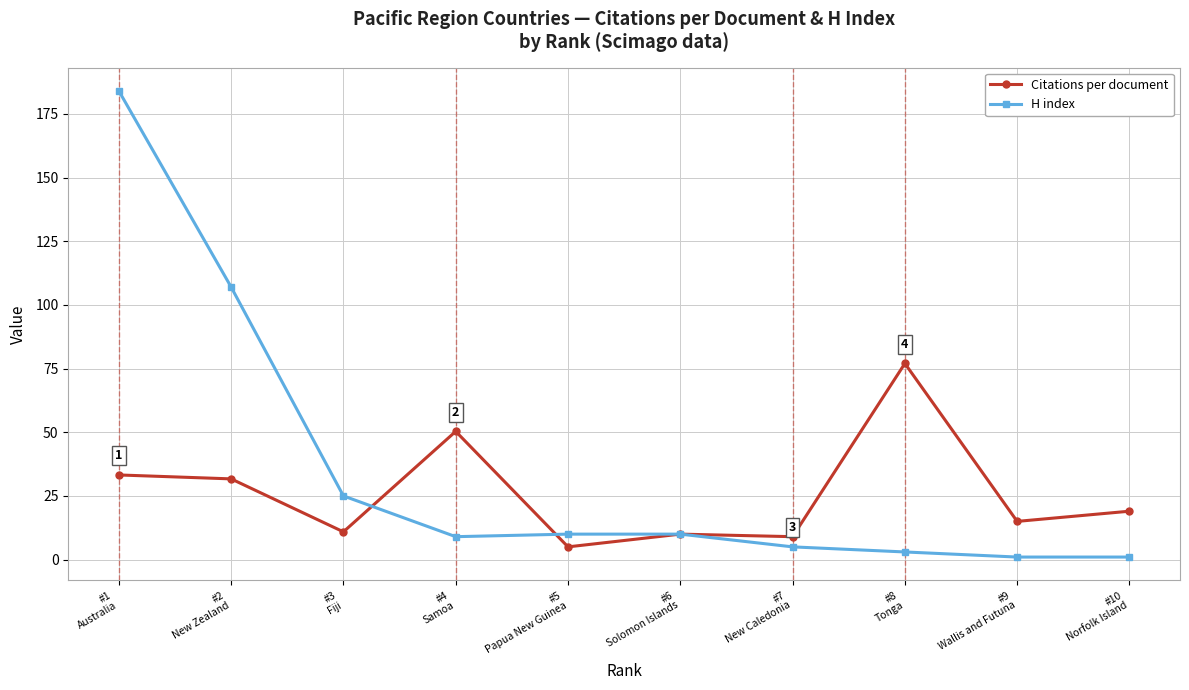

What is the difference between the H index values at #1
Australia and #8
Tonga?

181.0